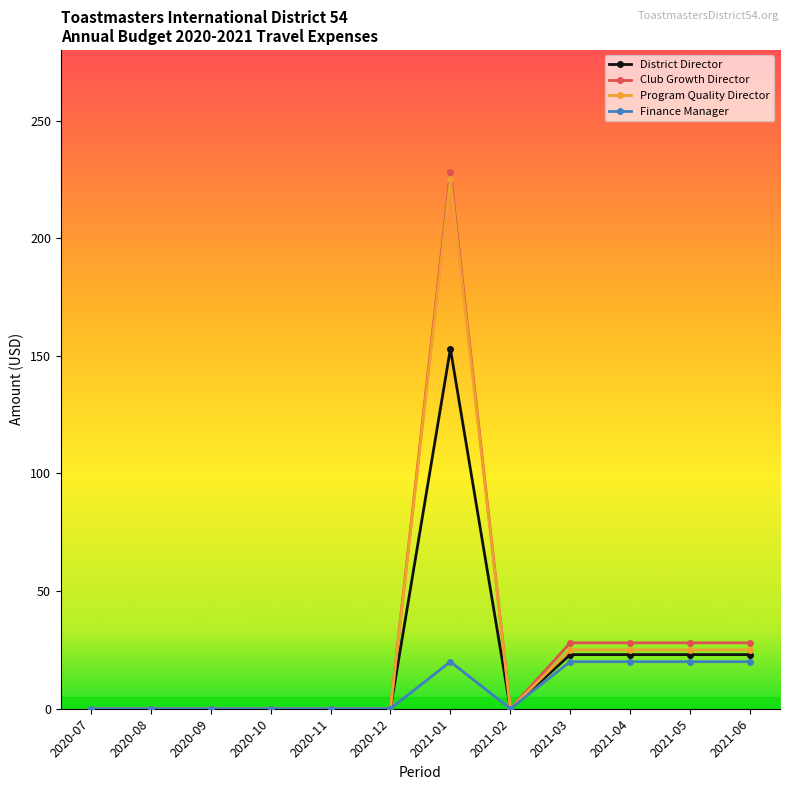

What is the label of the 7th point from the left?

2021-01